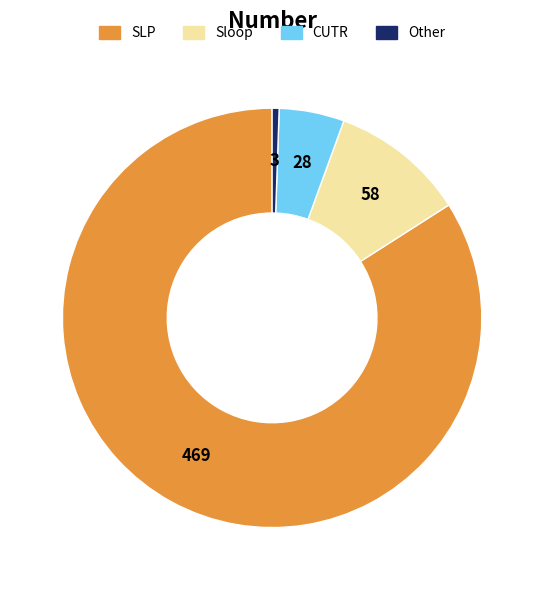

How many slices are in this pie chart?

4